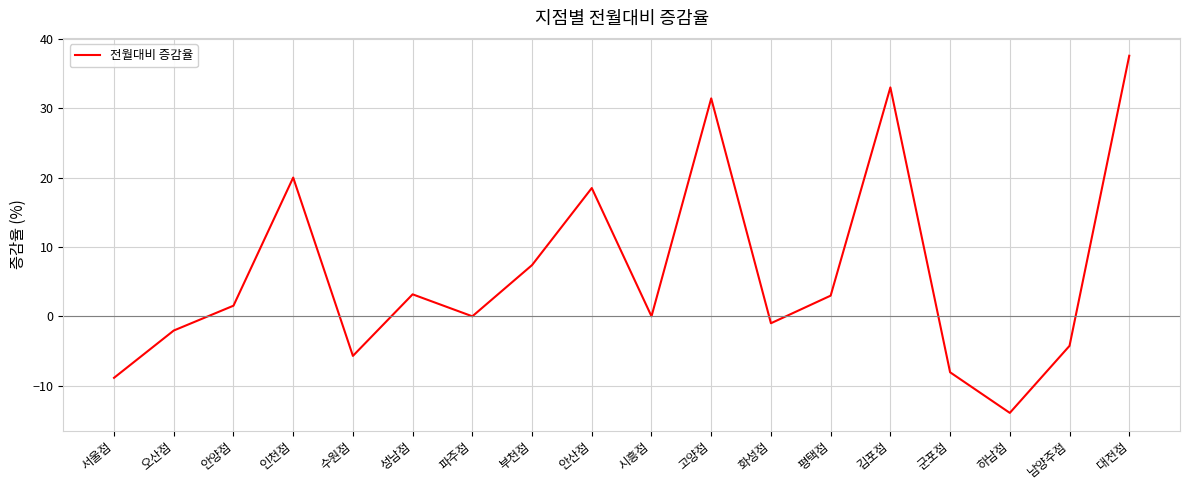

How many distinct data groups are displayed?

1